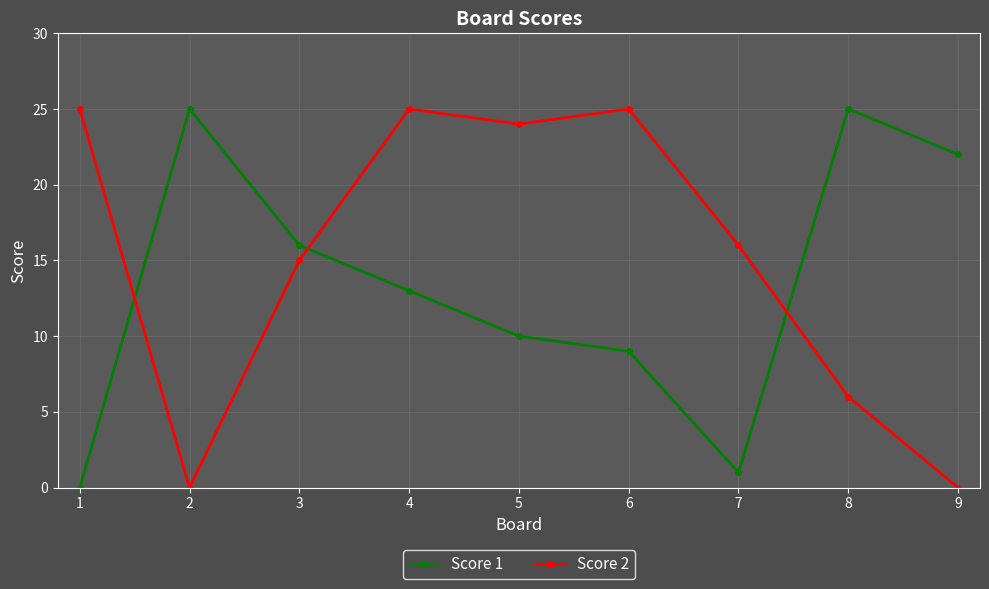

Between which two adjacent categories do Score 1 and Score 2 first intersect?

1 and 2